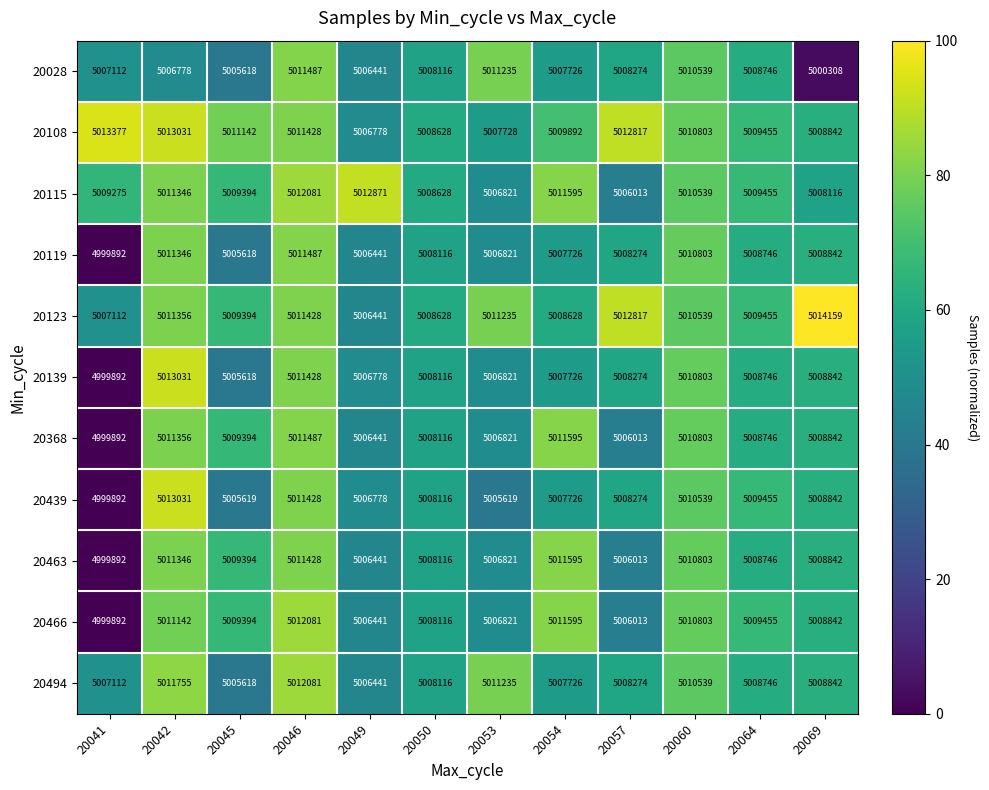

Which label corresponds to the largest value in the chart?

20069